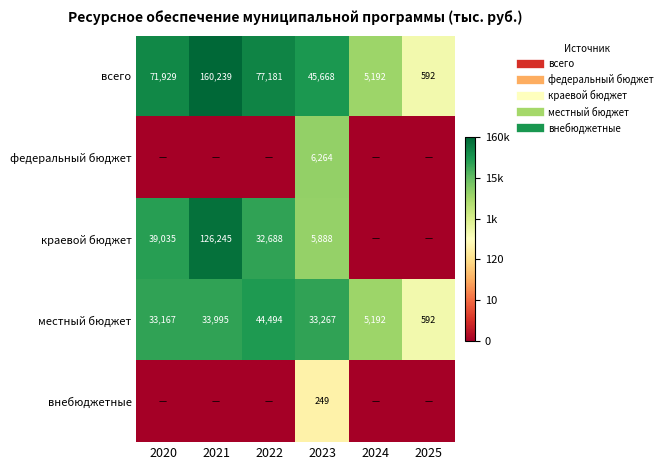

Rank the series by their maximum value, from lowest to highest.

внебюджетные, федеральный бюджет, местный бюджет, краевой бюджет, всего